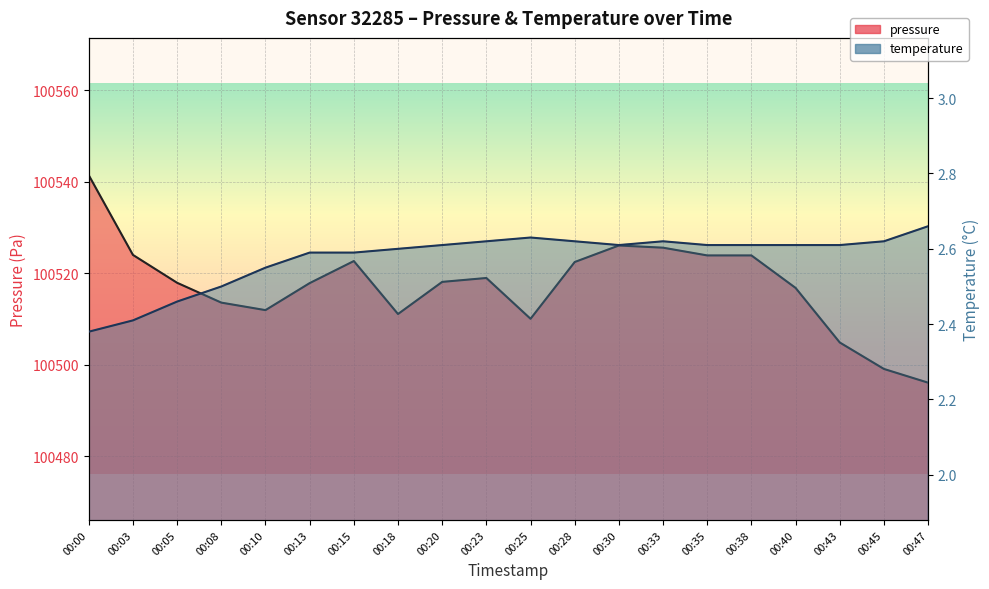

How many categories are shown in the chart?

20